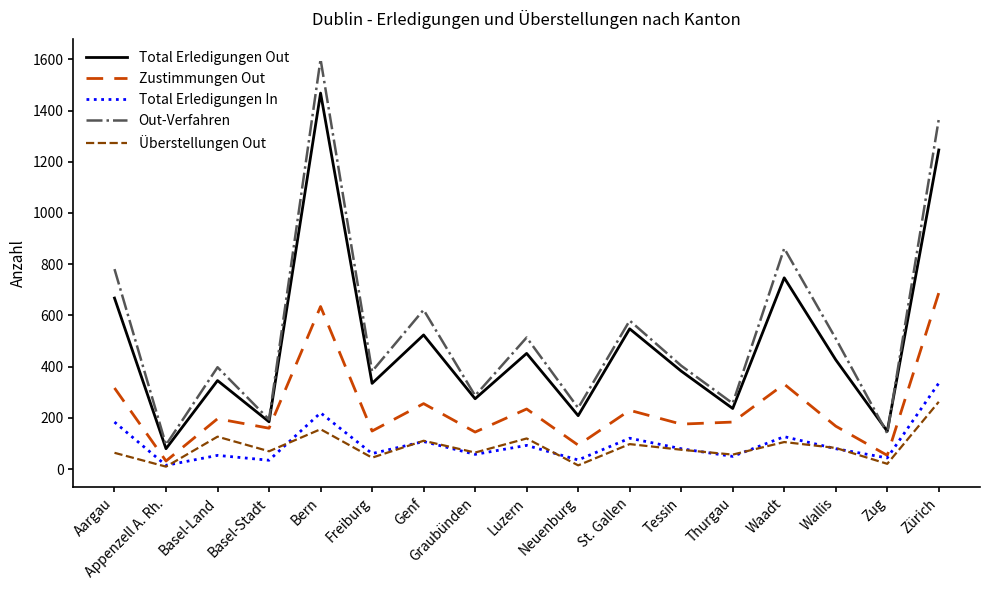

Rank the series by their maximum value, from lowest to highest.

Überstellungen Out, Total Erledigungen In, Zustimmungen Out, Total Erledigungen Out, Out-Verfahren